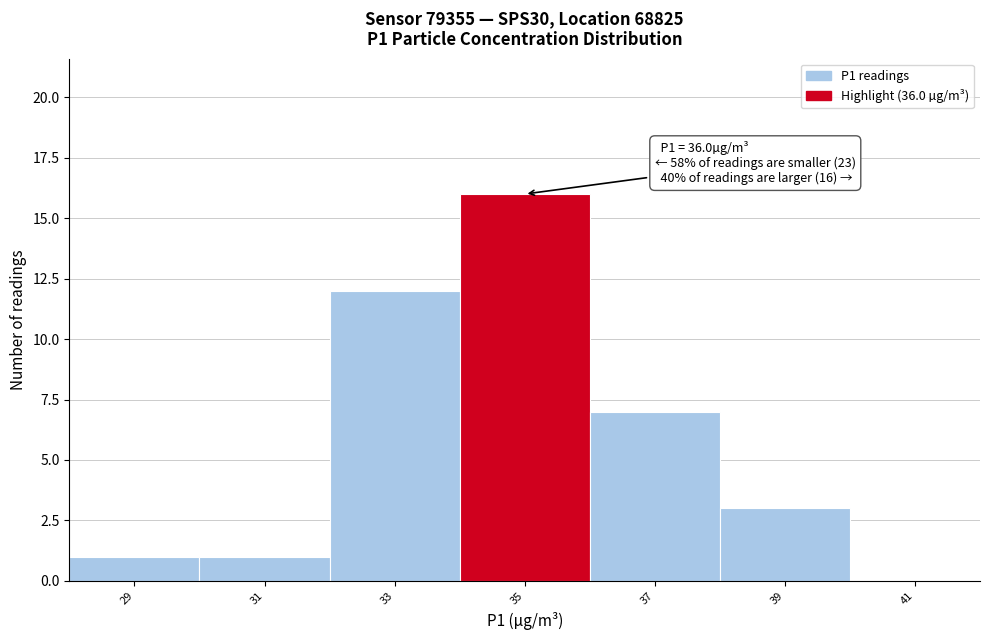

Reading left to right, extract all data points from this chart.

29=1	31=1	33=12	35=16	37=7	39=3	41=0